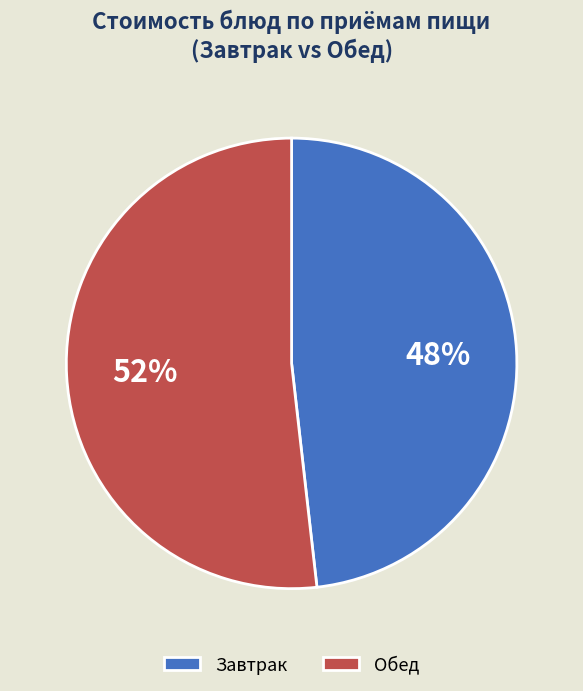

Does any single category account for the majority?

Yes